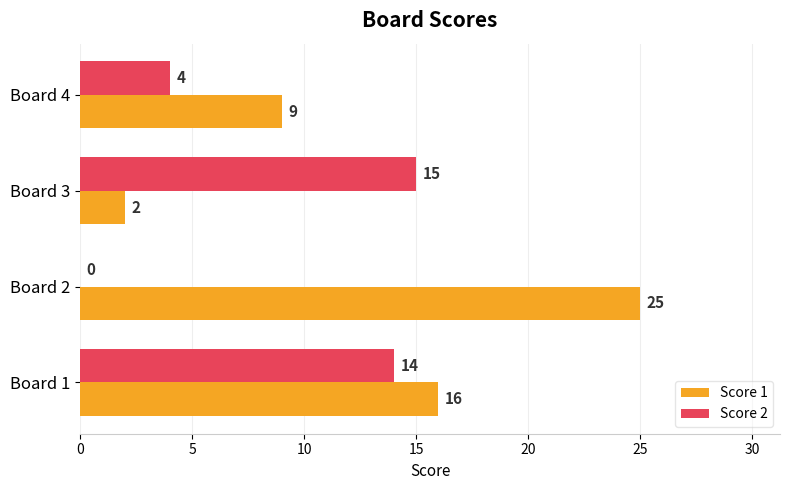

How many positive values does the Score 2 series have?

3